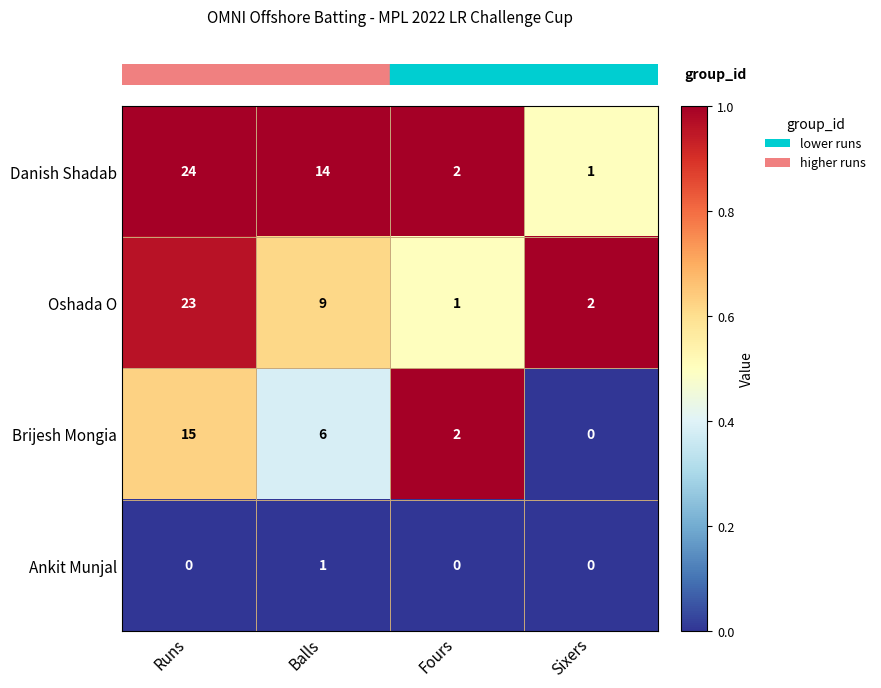

What is the spread (max minus min) of values at Fours?

2